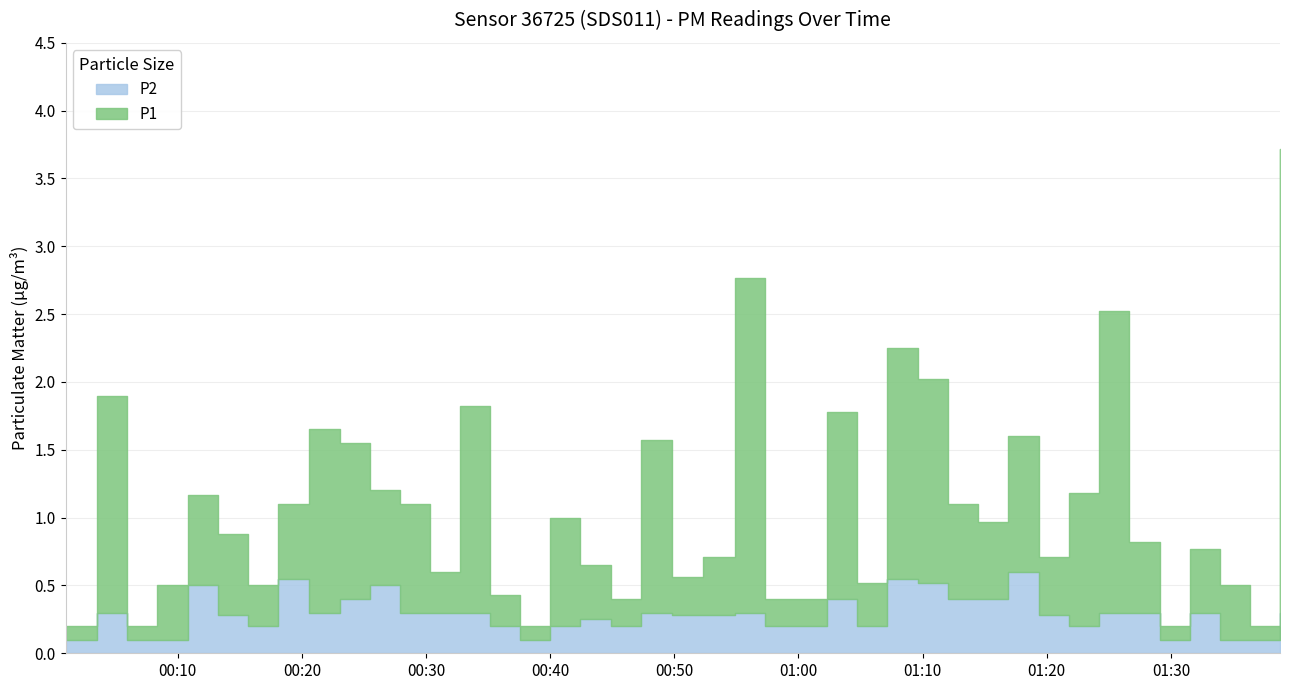

True or false: P2 and P1 cross at least once.

False